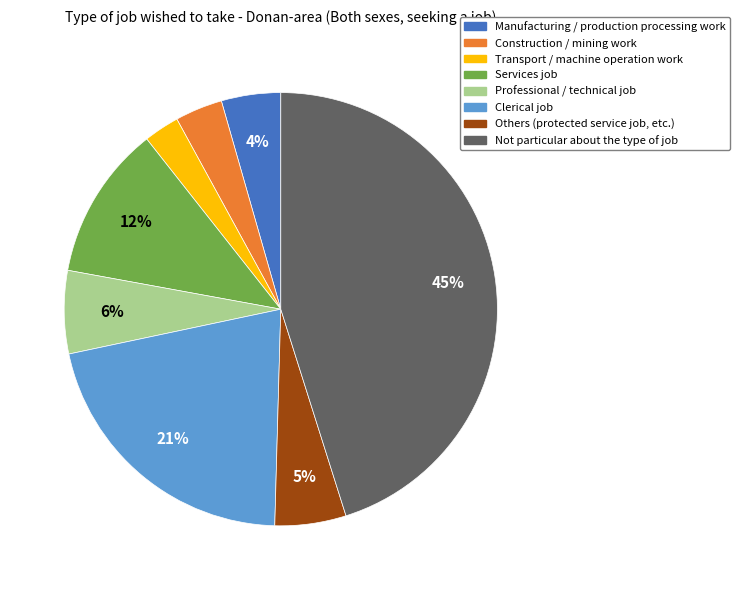

How many segments does this pie chart have?

8